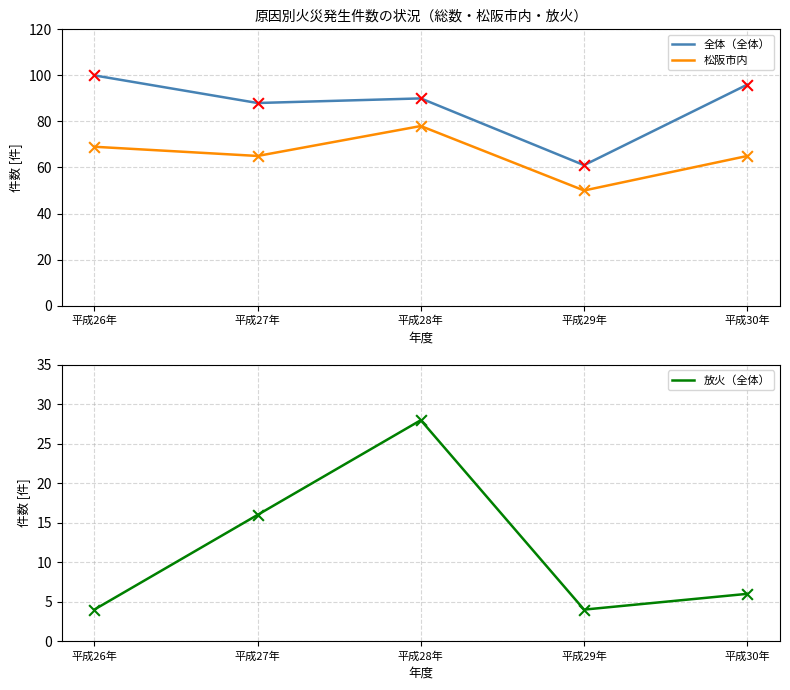

What are all the series names shown in the legend?

全体（全体）, 松阪市内, 放火（全体）